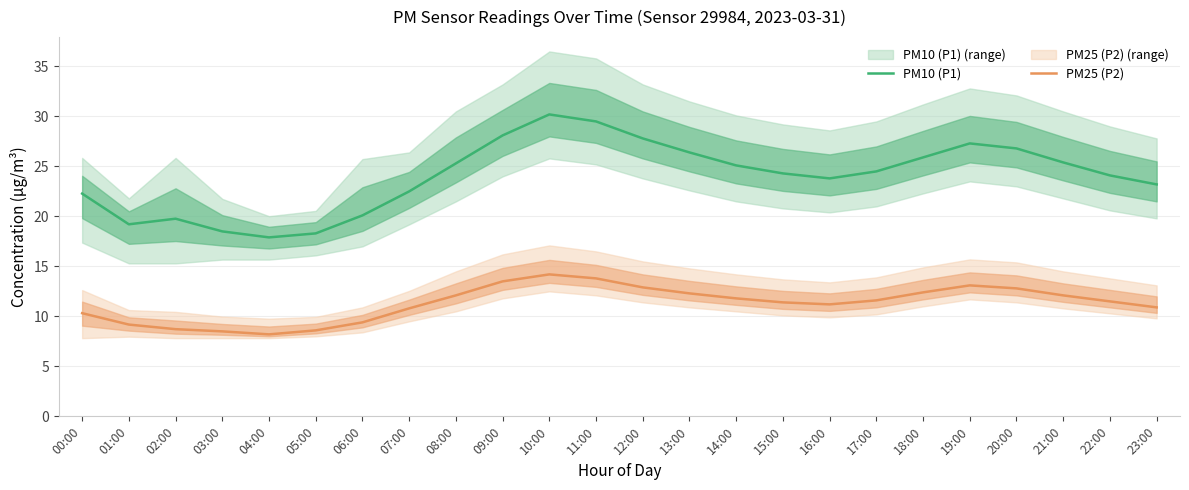

Which series has the largest total across all categories?

PM10 (P1)